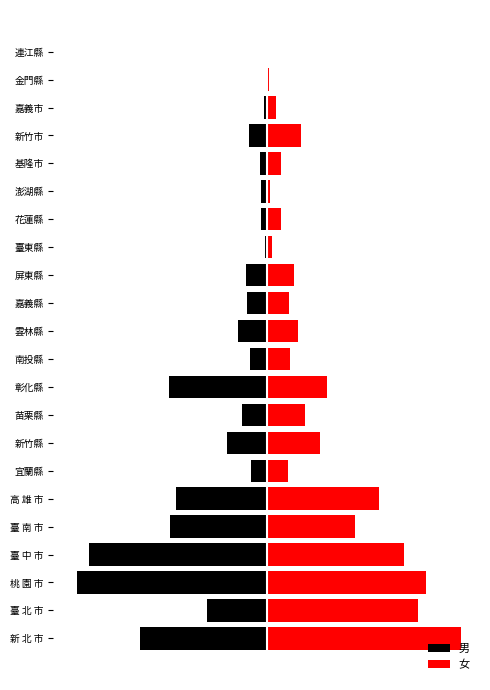

What is the total value across all series at 臺 中 市?

-16284